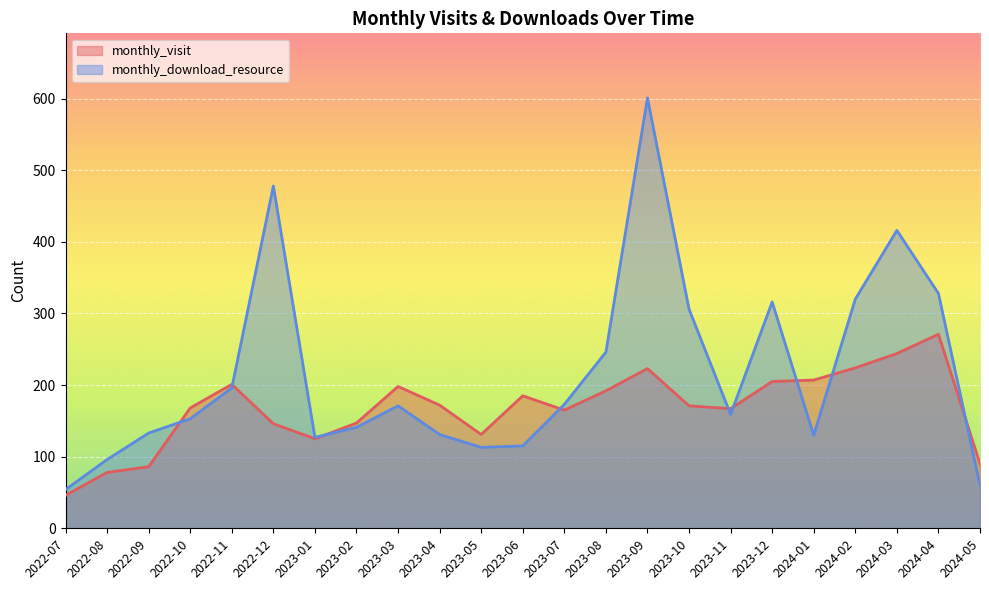

Which series has the largest total across all categories?

monthly_download_resource